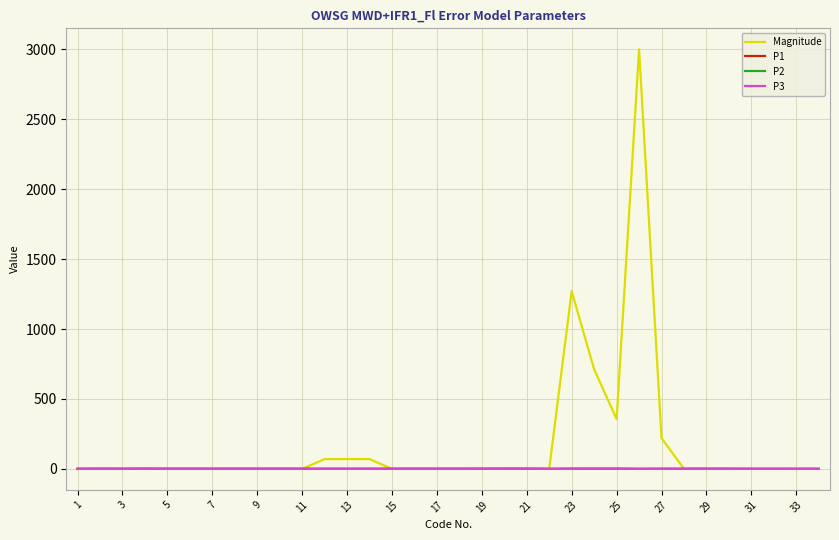

Which series has the widest spread of values?

Magnitude